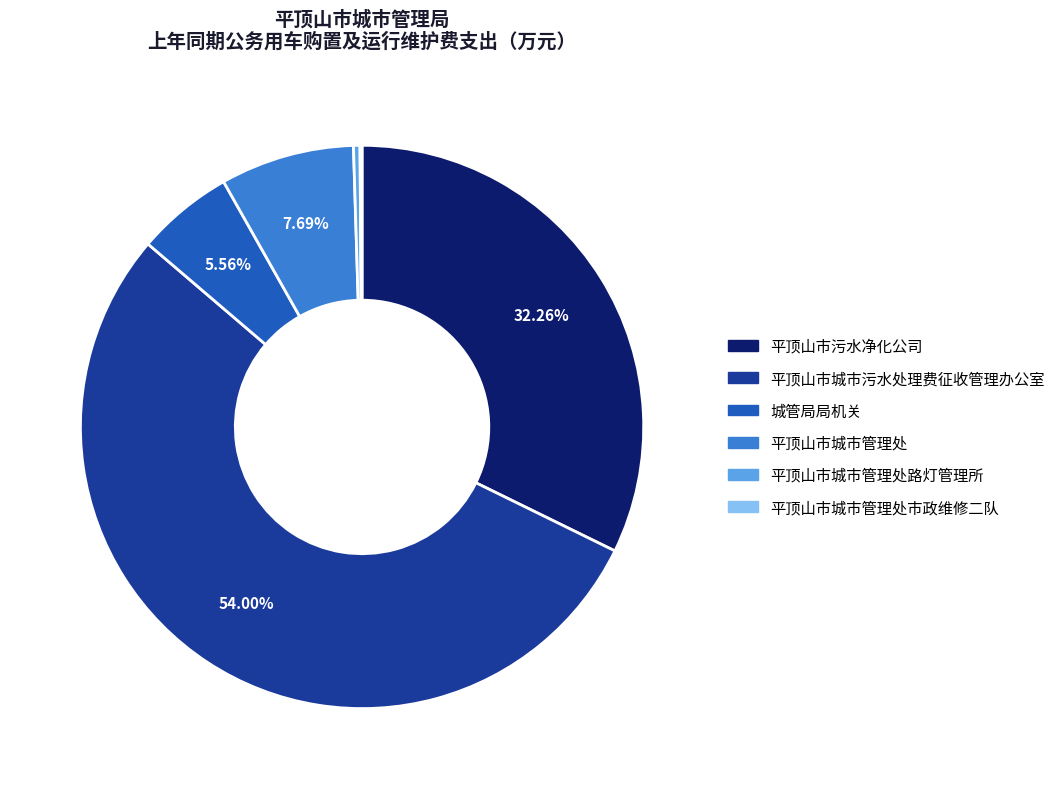

Is there any slice that represents more than half of the pie?

Yes